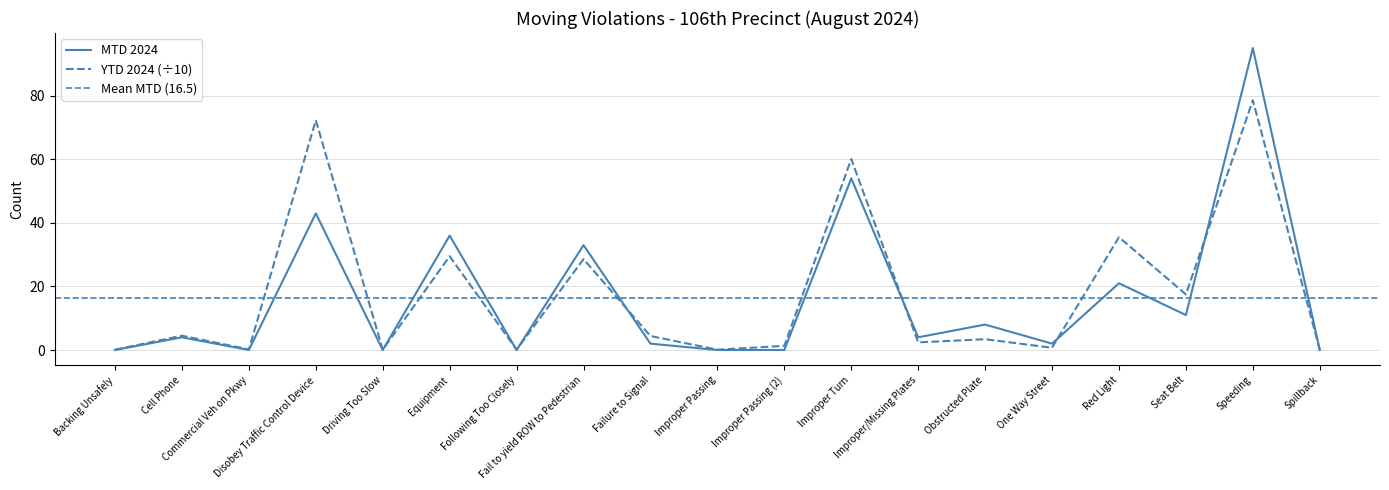

The MTD 2024 series shows 13.9 at Fail to yield ROW to Pedestrian. True or false?

False